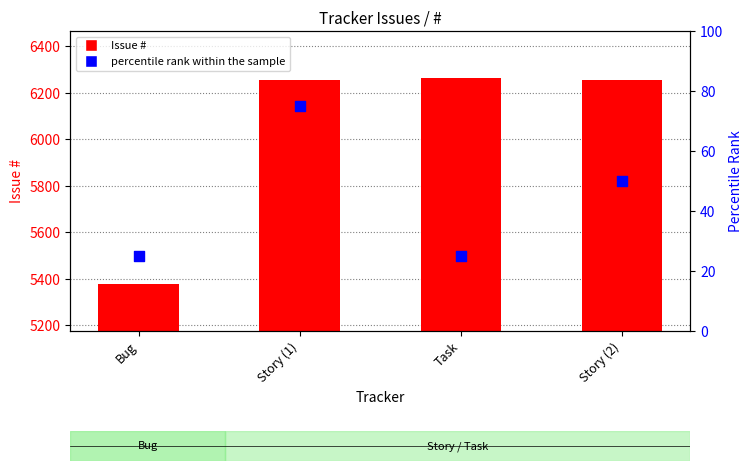

Is the value of percentile rank within the sample at Story (2) greater than the value of Issue # at Story (1)?

No